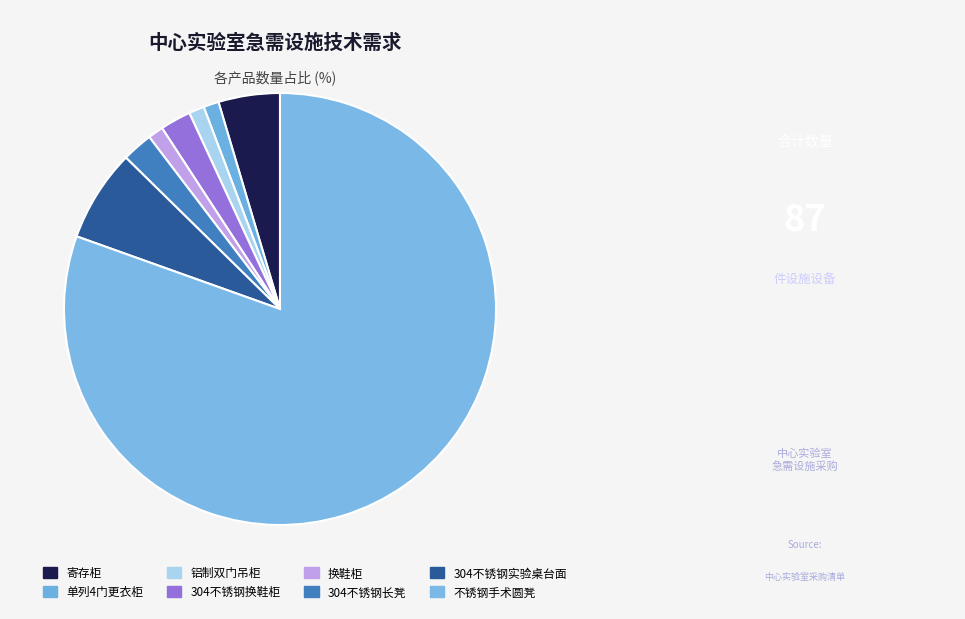

Is it true that 304不锈钢换鞋柜 is 2% of the pie?

True